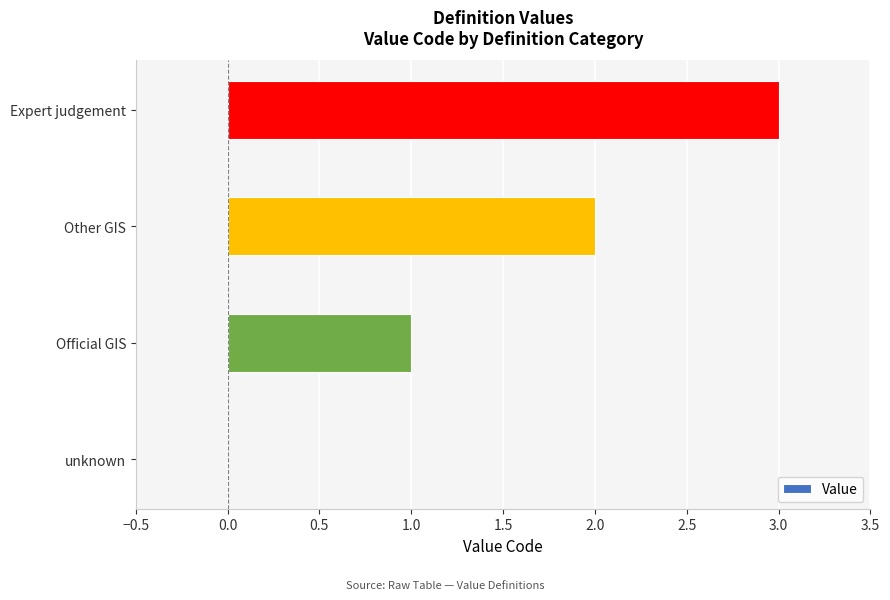

What is the change in value from Other GIS to Expert judgement?

+1